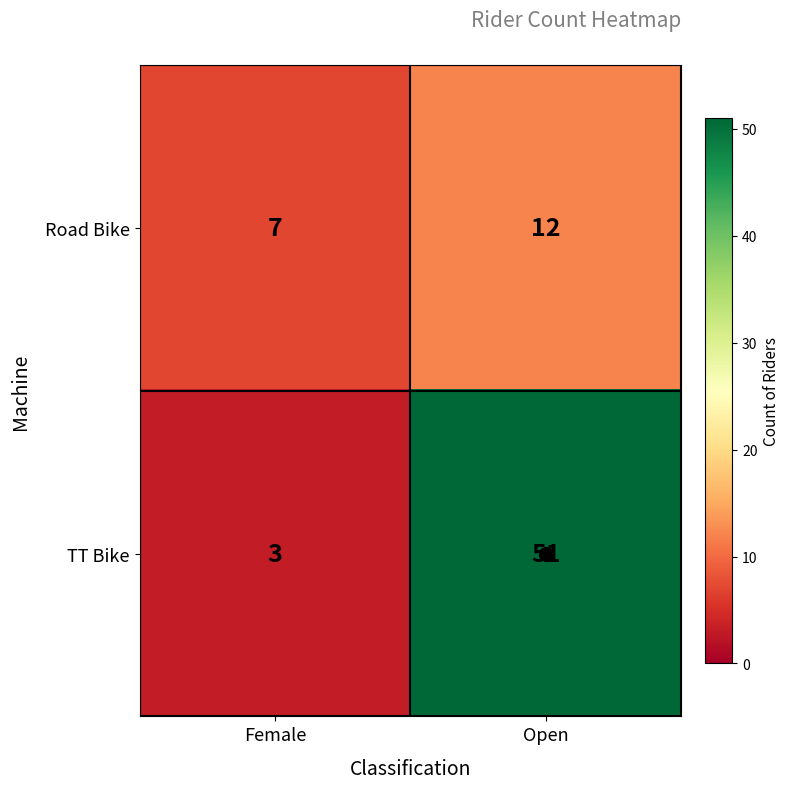

Where is Road Bike nearest to the value 9?

Female